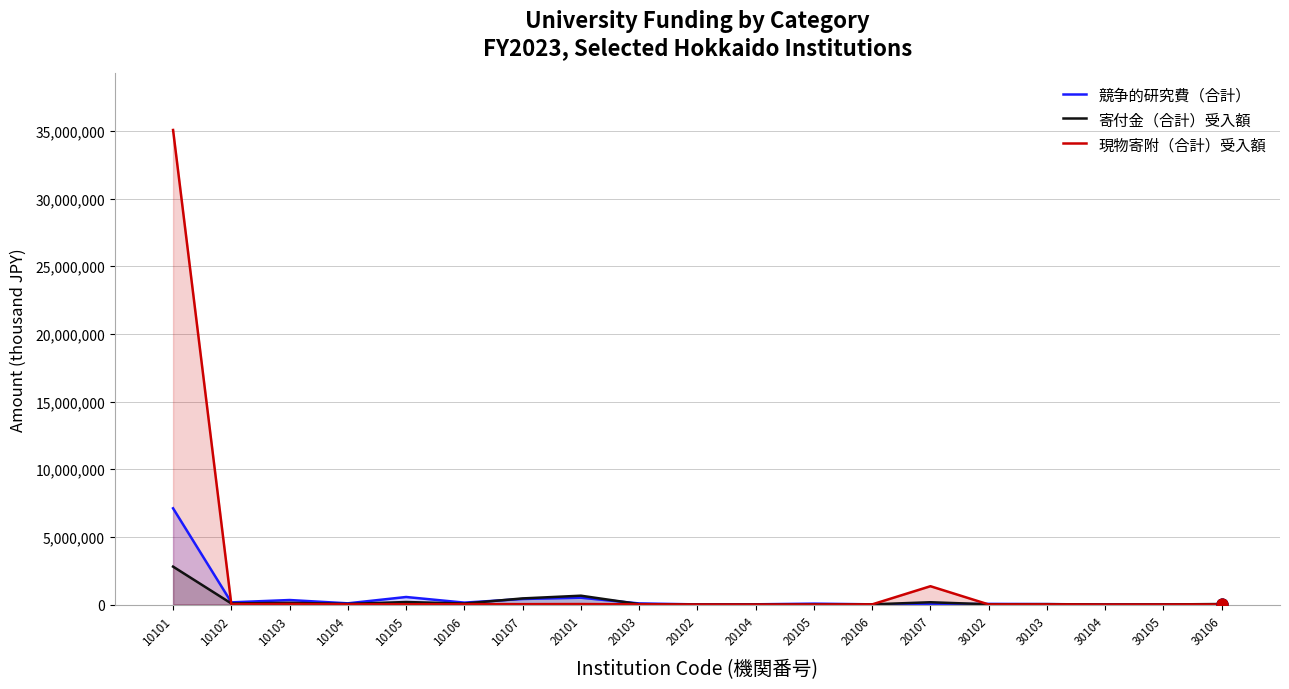

What are all the series names shown in the legend?

競争的研究費（合計）, 寄付金（合計）受入額, 現物寄附（合計）受入額